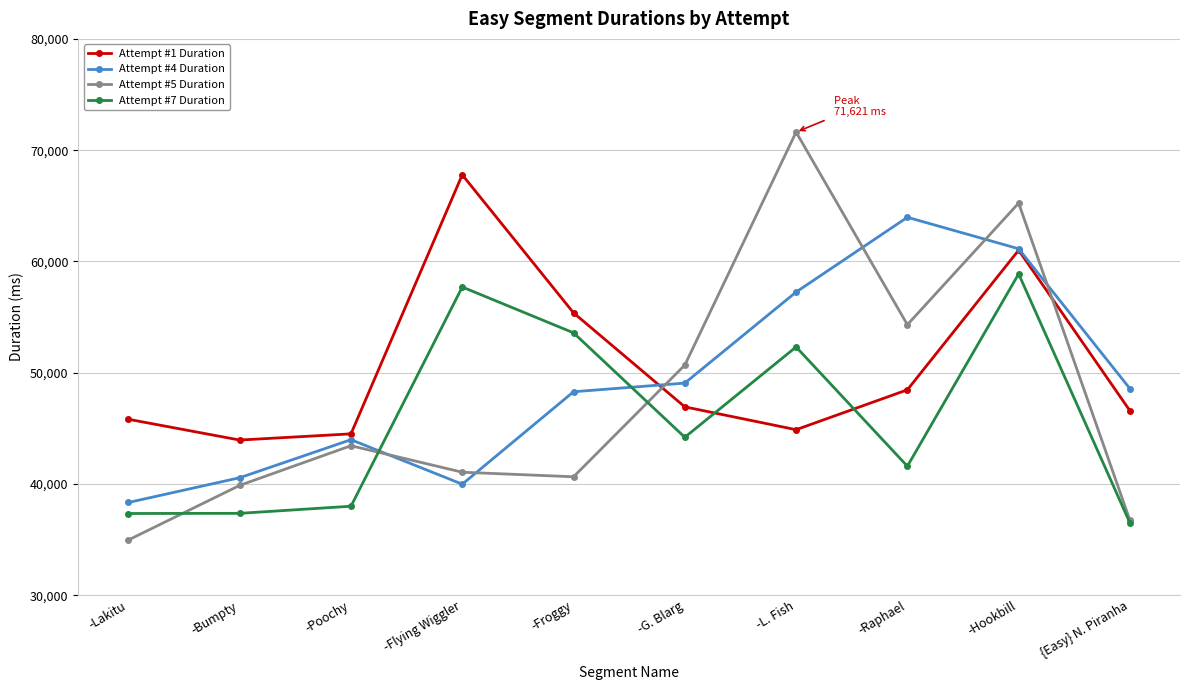

What is the difference between the second highest and second lowest values in the Attempt #5 Duration series?

28511